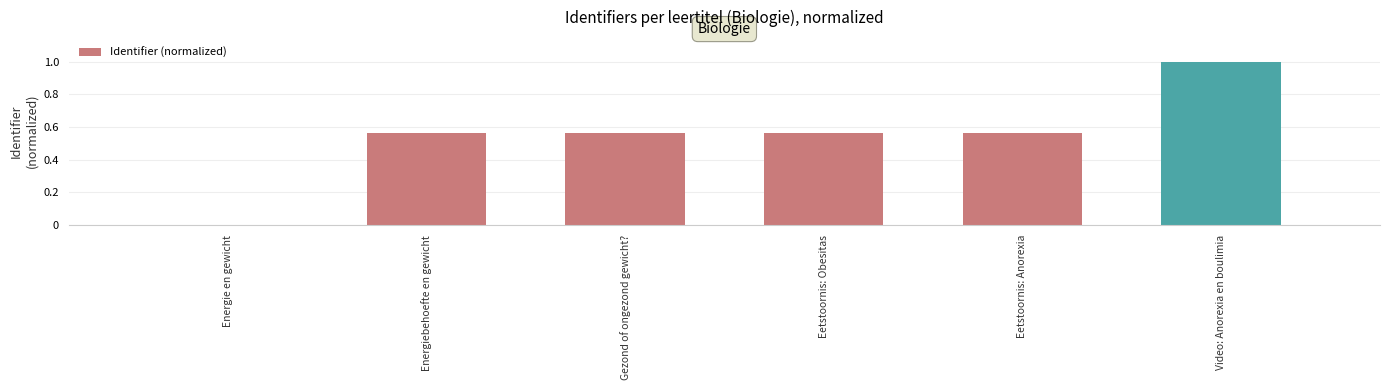

What is the maximum value shown in the chart?

1.0